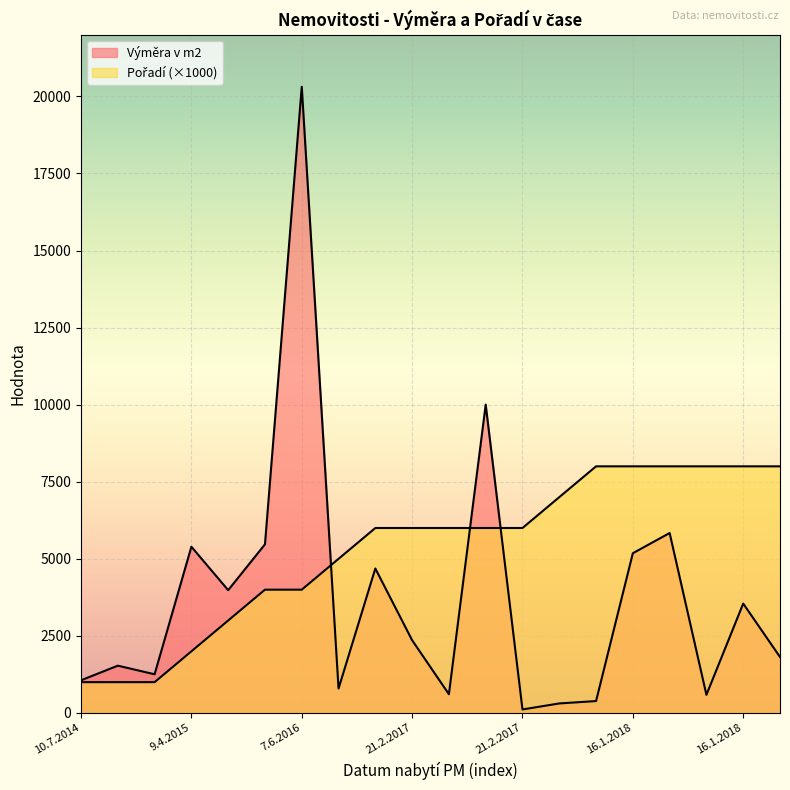

What is the highest value of the Výměra v m2 series?

20309